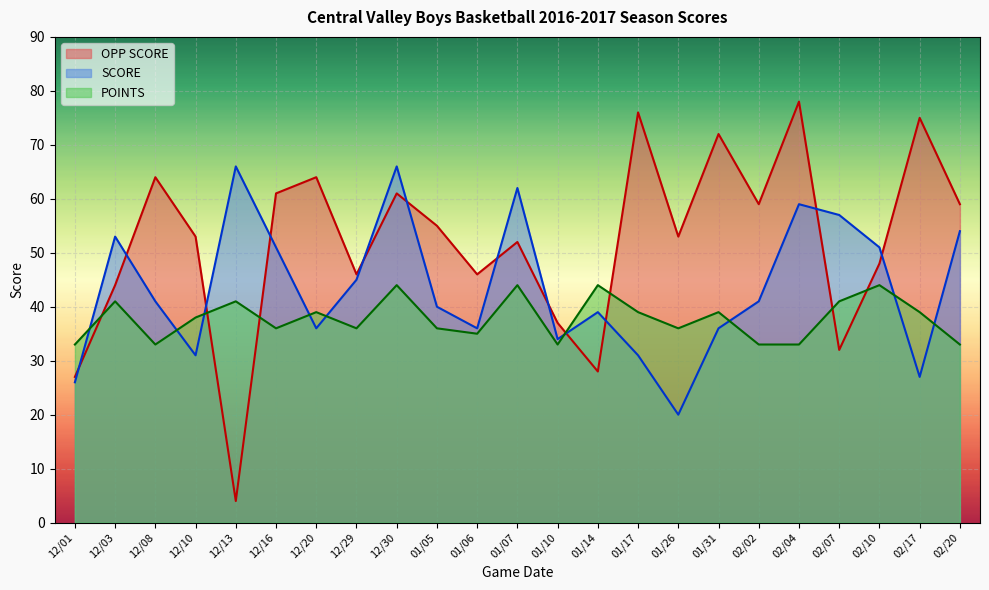

Count the number of data series in this chart.

3